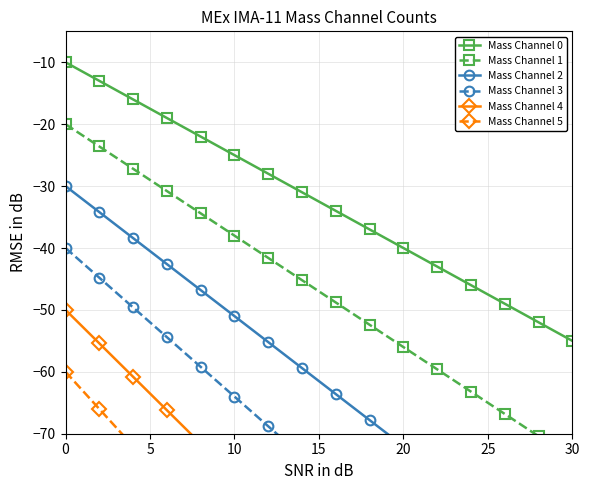

How many categories are shown in the chart?

16